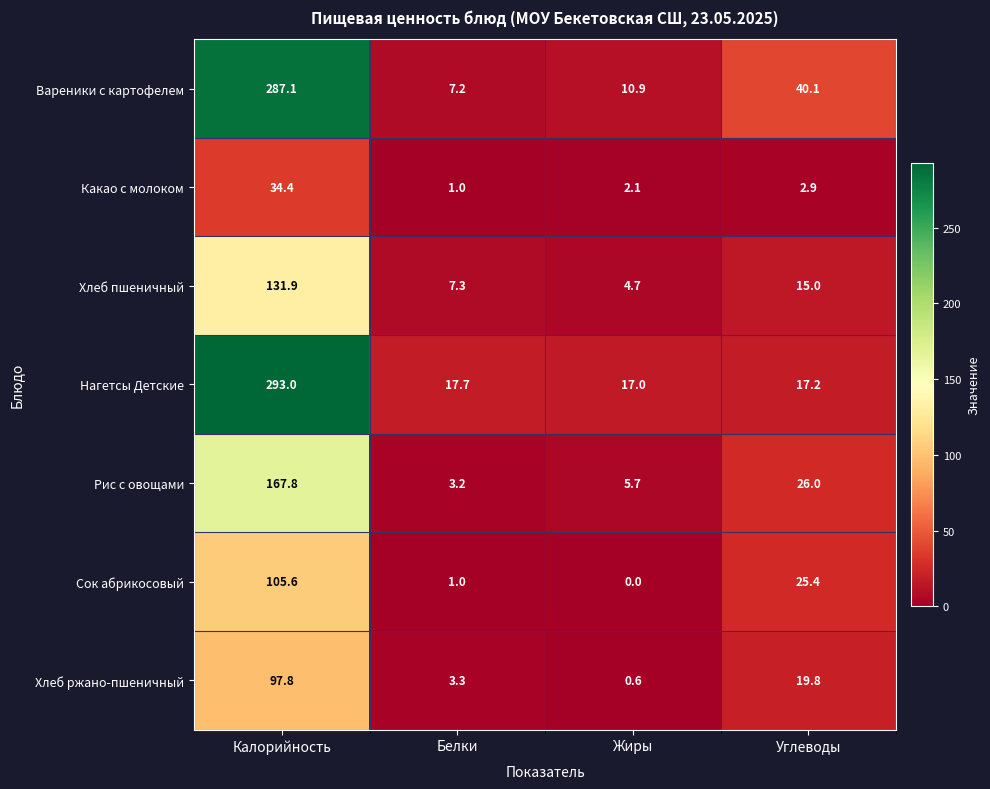

What is the sum of all Рис с овощами values?

202.7